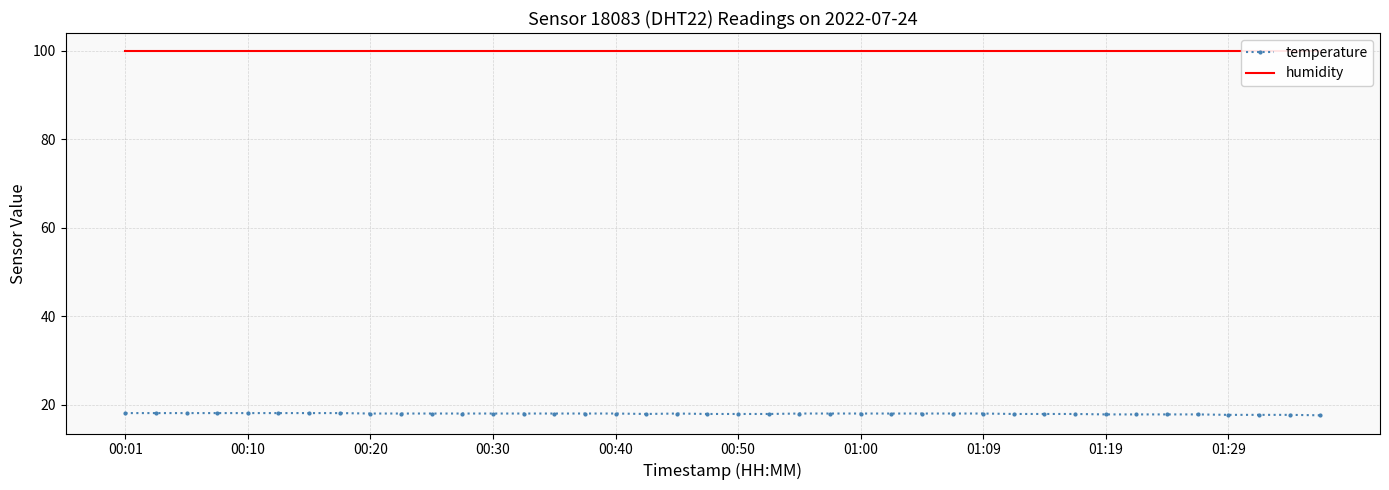

True or false: humidity and temperature cross at least once.

False